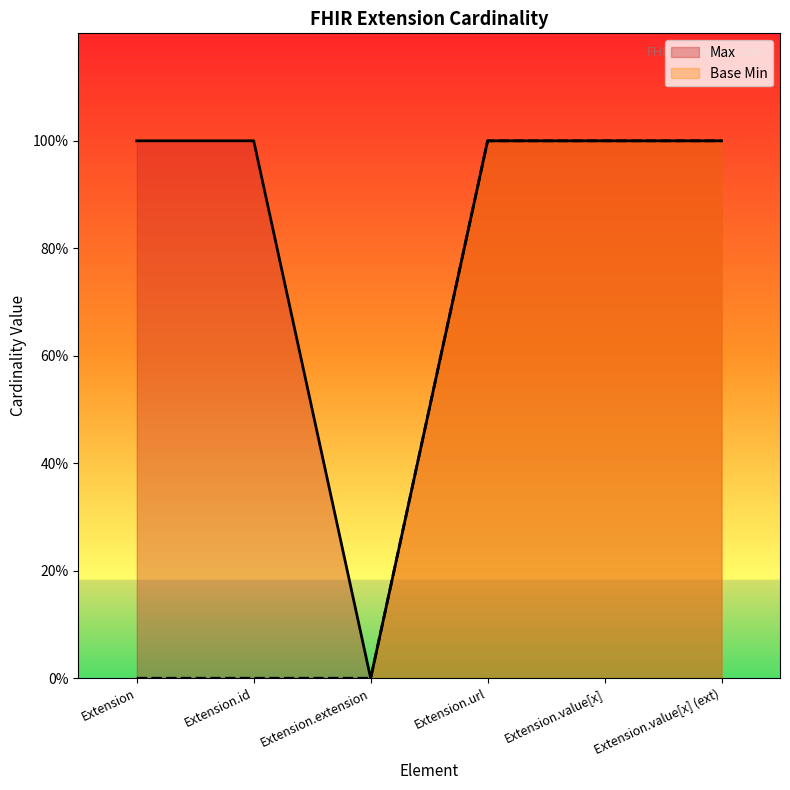

True or false: Base Min and Max cross at least once.

False